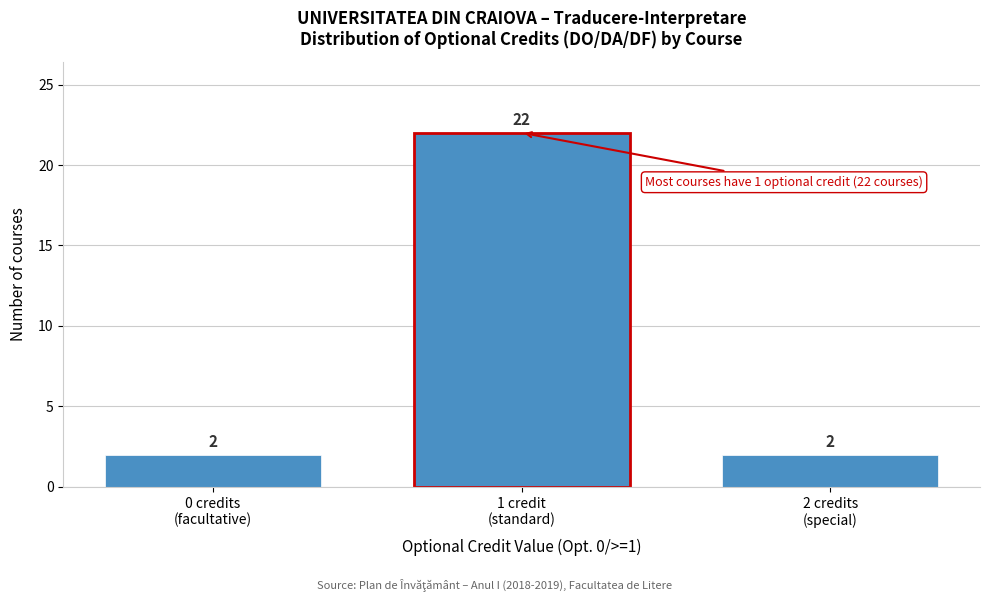

Reading left to right, transcribe all the data shown in this chart.

2	22	2